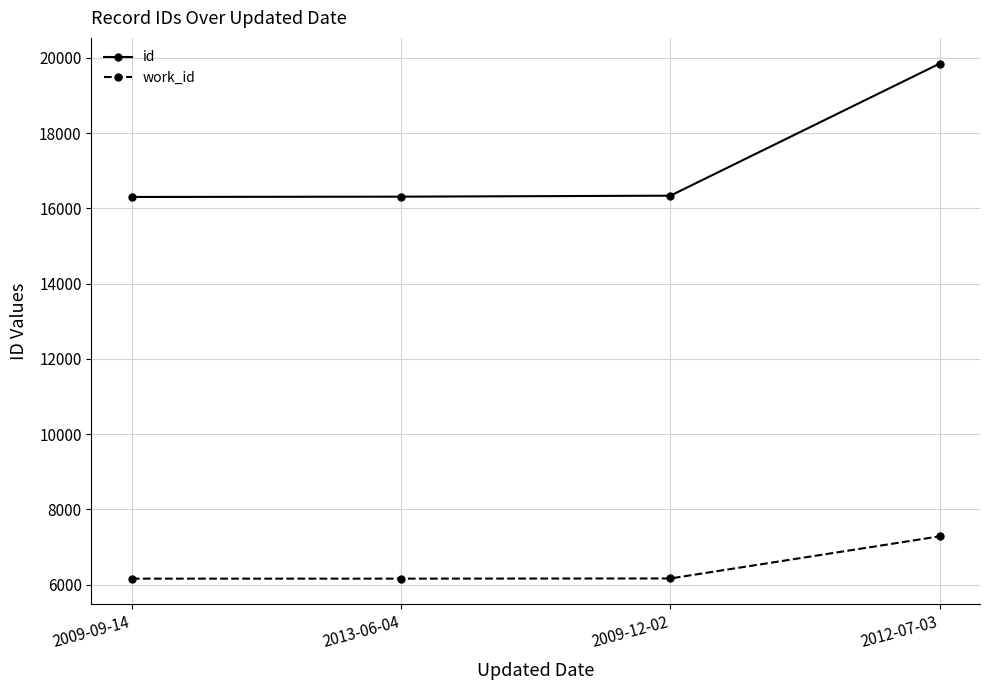

Is the value of work_id at 2009-12-02 greater than the value of id at 2009-09-14?

No